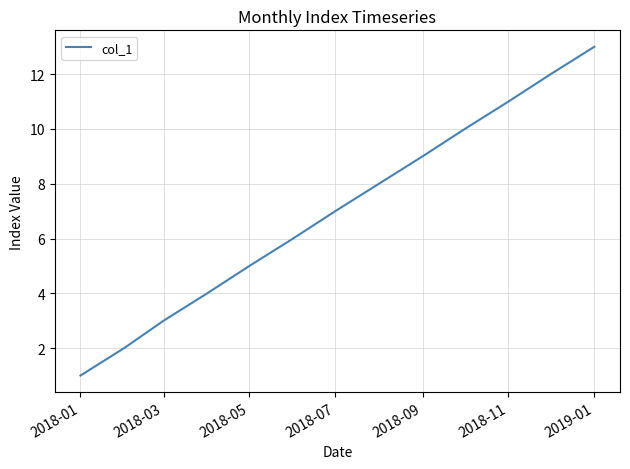

How many categories are shown in the chart?

13